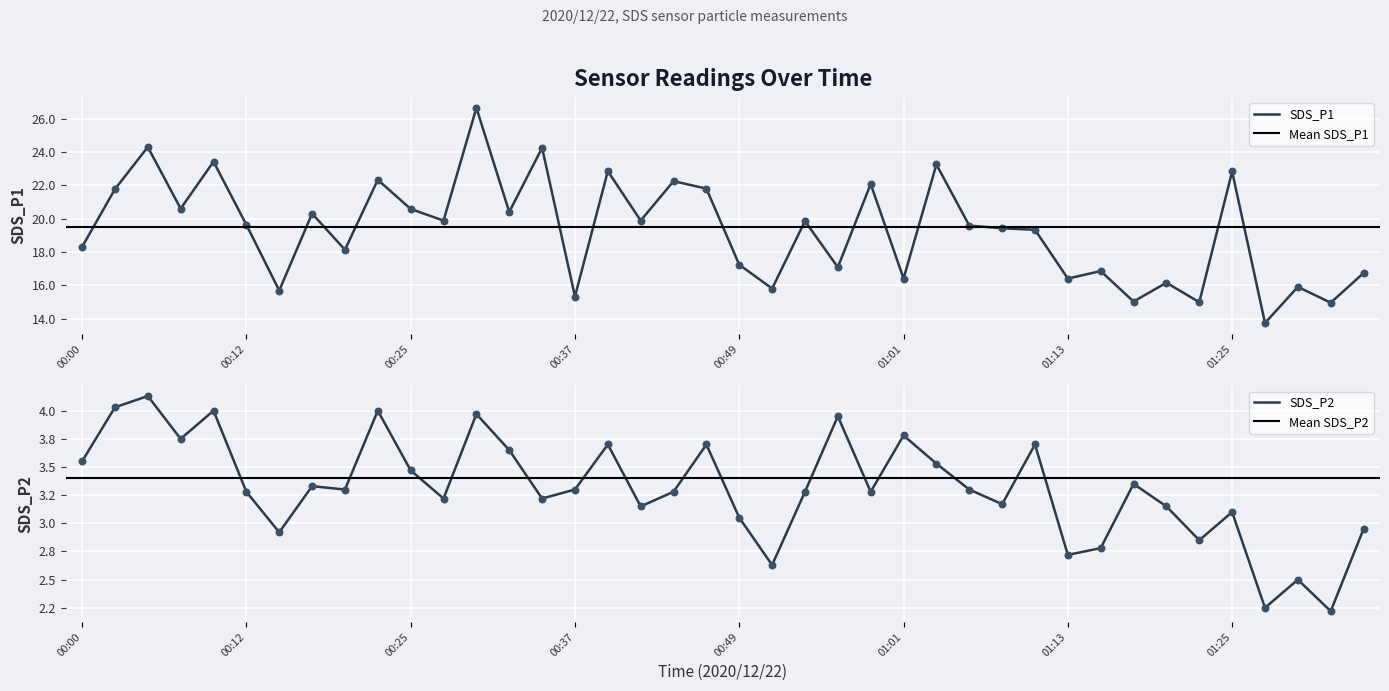

At how many categories does at least one series exceed 7?

40